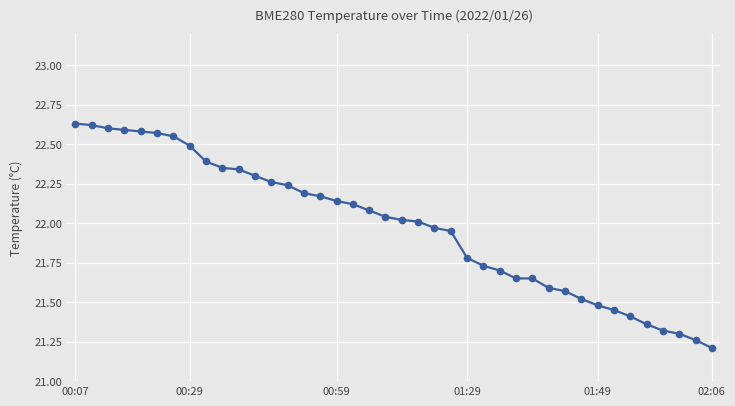

What is the minimum value shown in the chart?

21.2